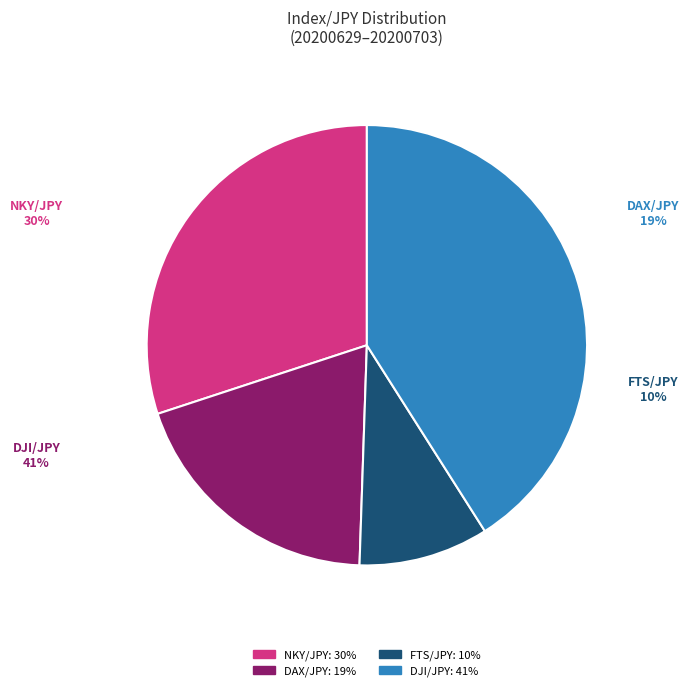

Rank the categories by value from lowest to highest.

FTS/JPY, DAX/JPY, NKY/JPY, DJI/JPY